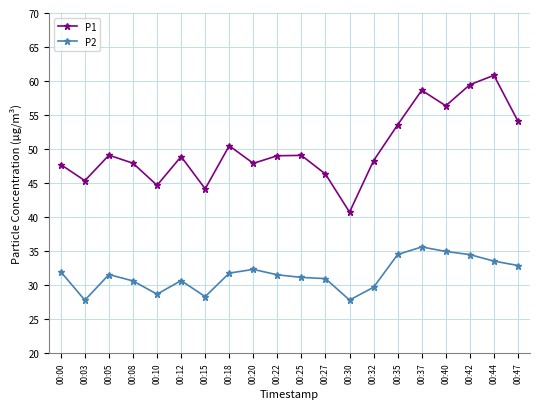

What is the minimum value for P2?

27.8